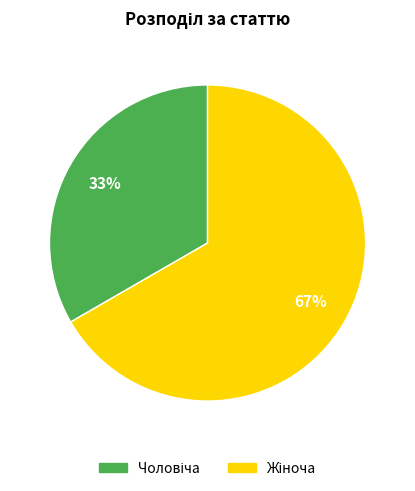

Is there a majority slice in this chart?

Yes